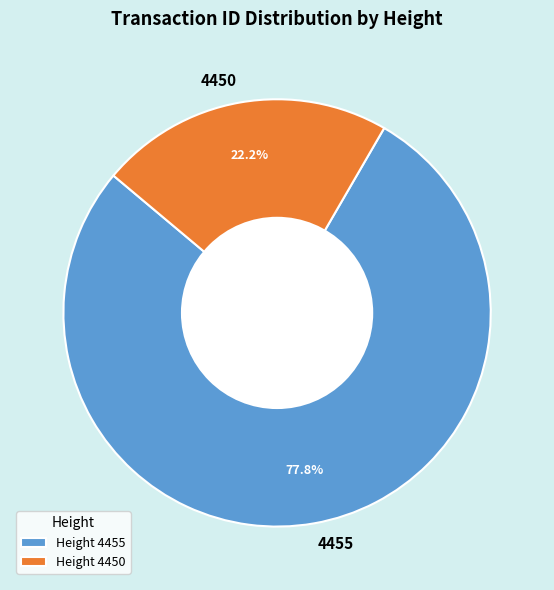

Which category has the biggest portion of the pie?

4455